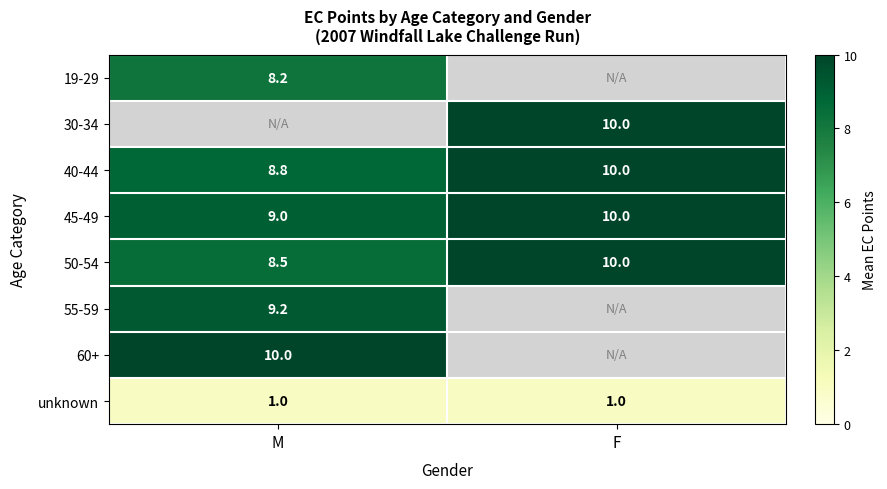

List the labels in order of 40-44 value, largest first.

F, M